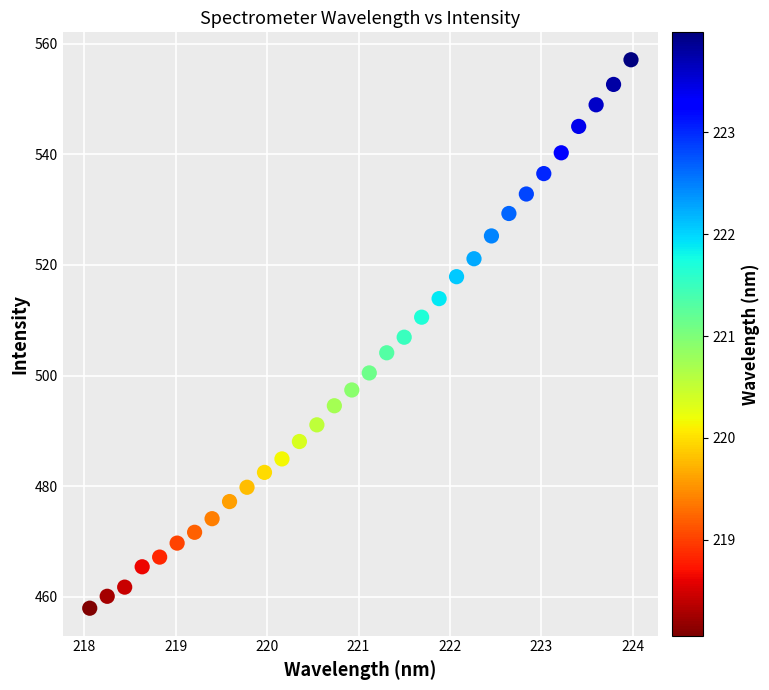

What is the range of Y values (max minus min)?

99.1